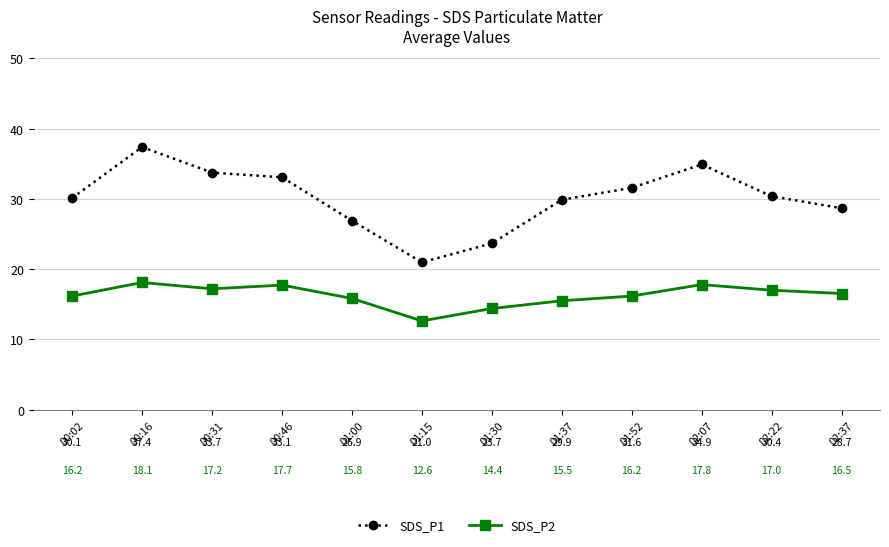

Is it true that SDS_P1 equals 30.1 at 00:02?

True